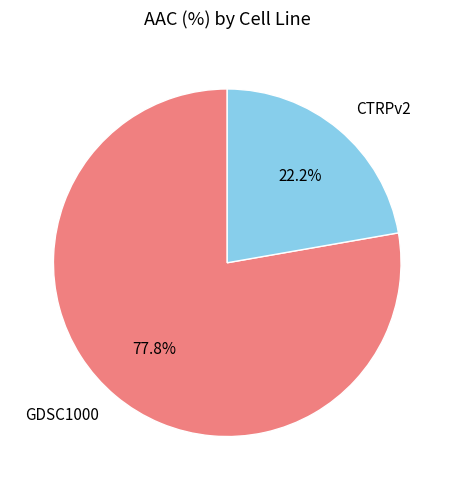

Rank the categories by value from highest to lowest.

GDSC1000, CTRPv2